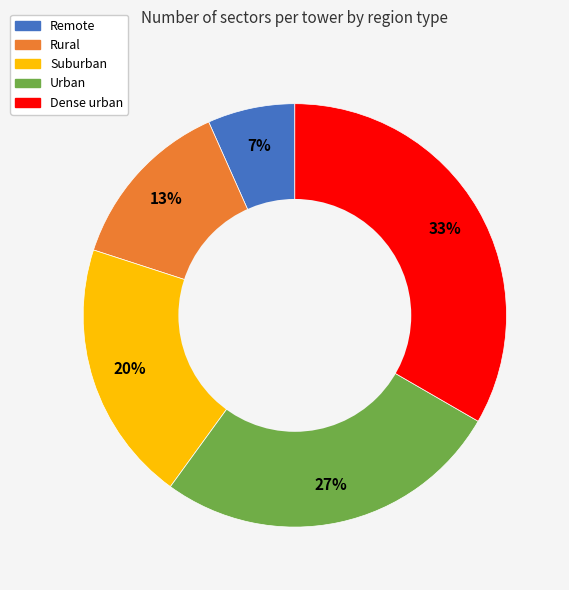

Does Rural represent more than half of the total?

No